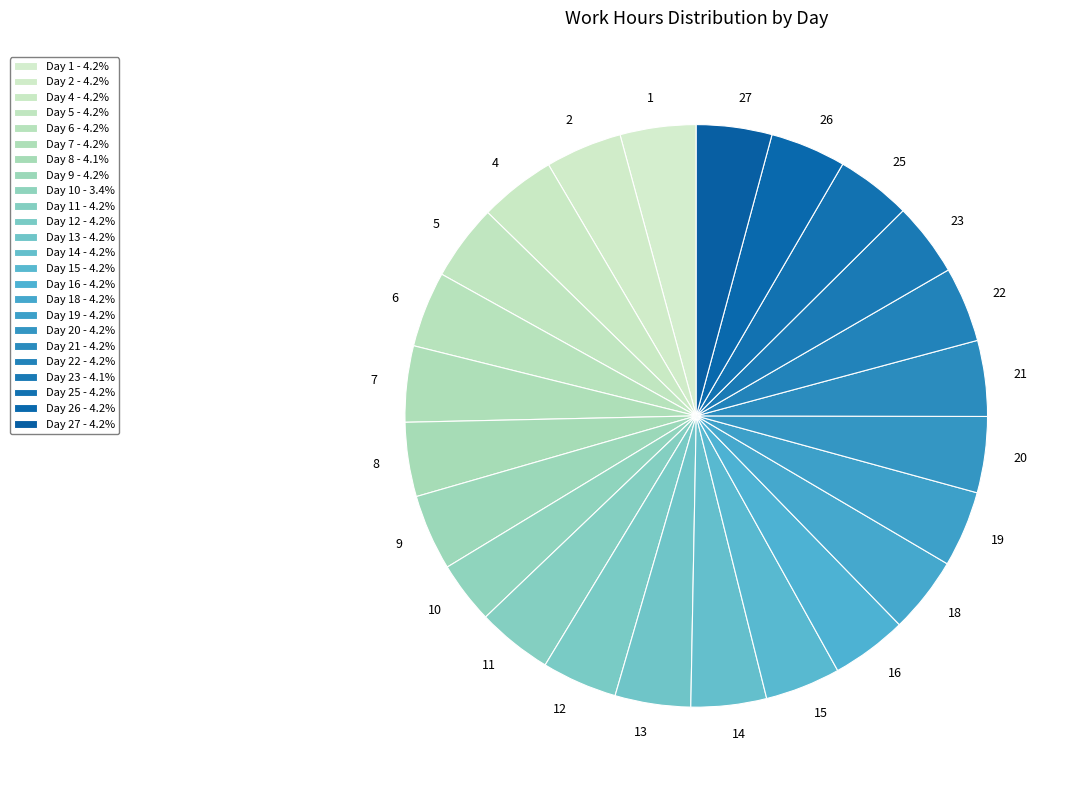

Does 20 account for over 50% of the chart?

No